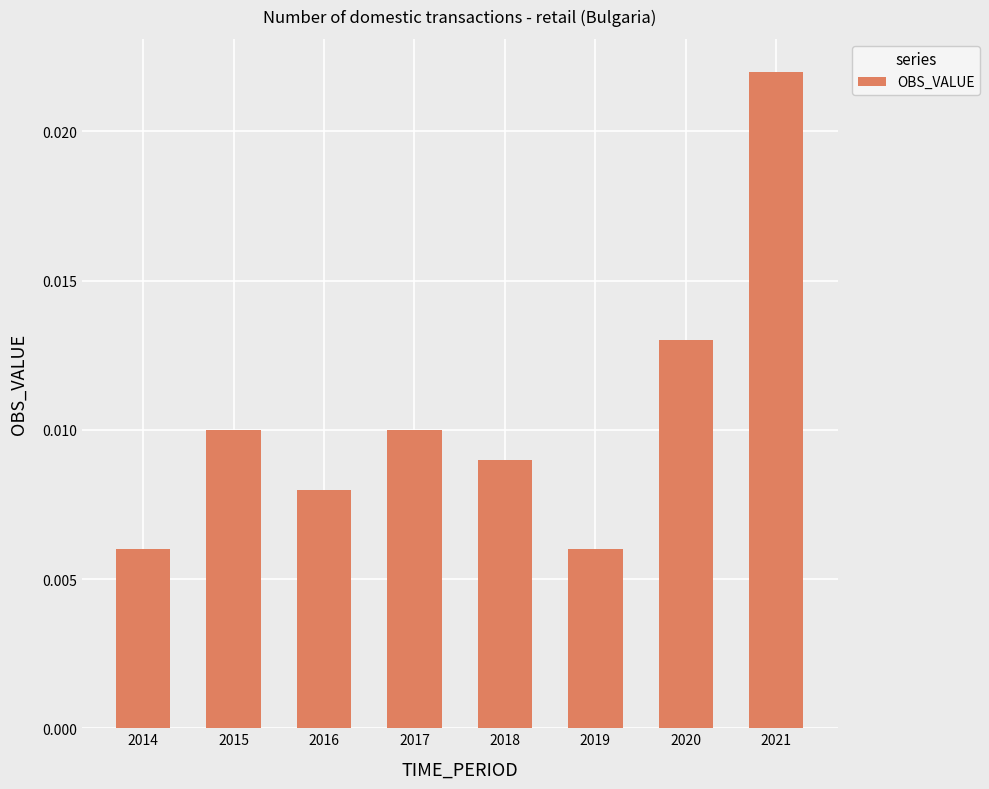

Between 2019 and 2020, which is larger?

2020